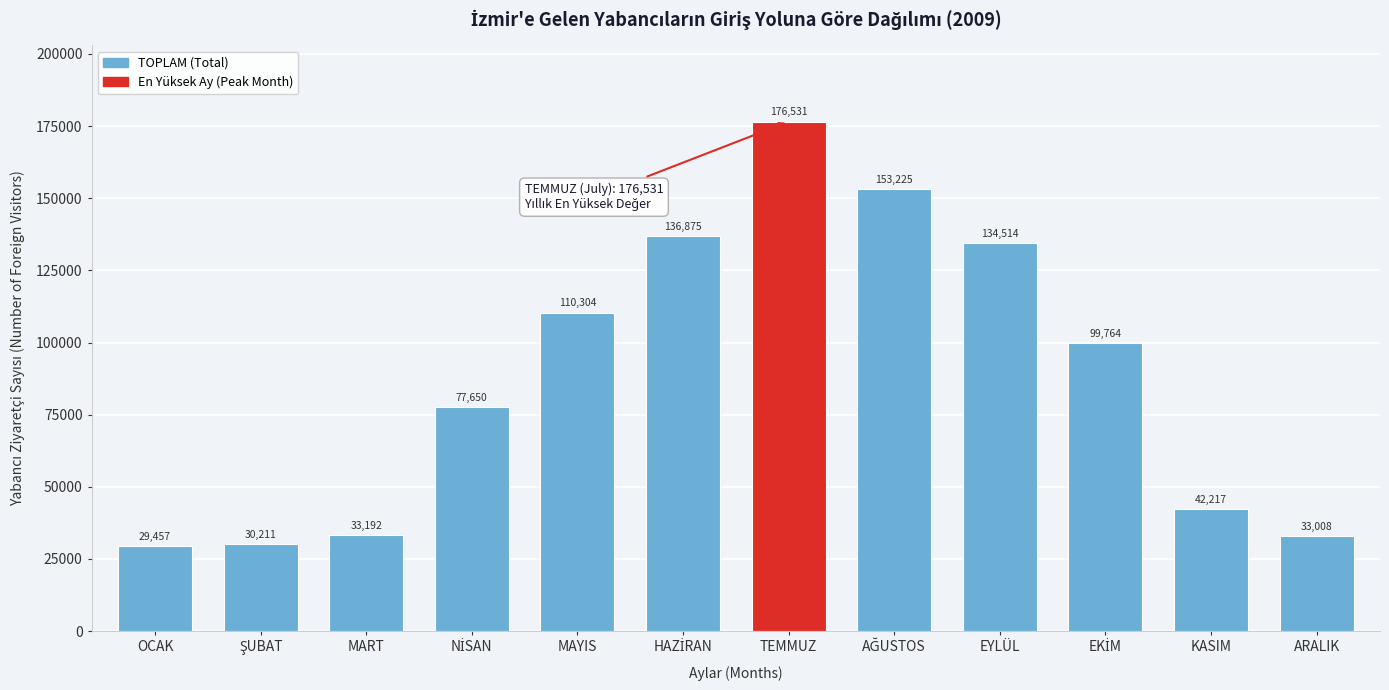

Reading right to left, transcribe all the data shown in this chart.

33008	42217	99764	134514	153225	176531	136875	110304	77650	33192	30211	29457